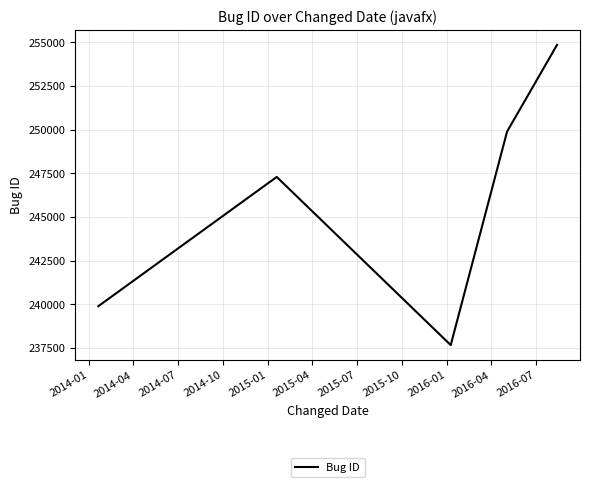

What is the minimum value shown in the chart?

237662